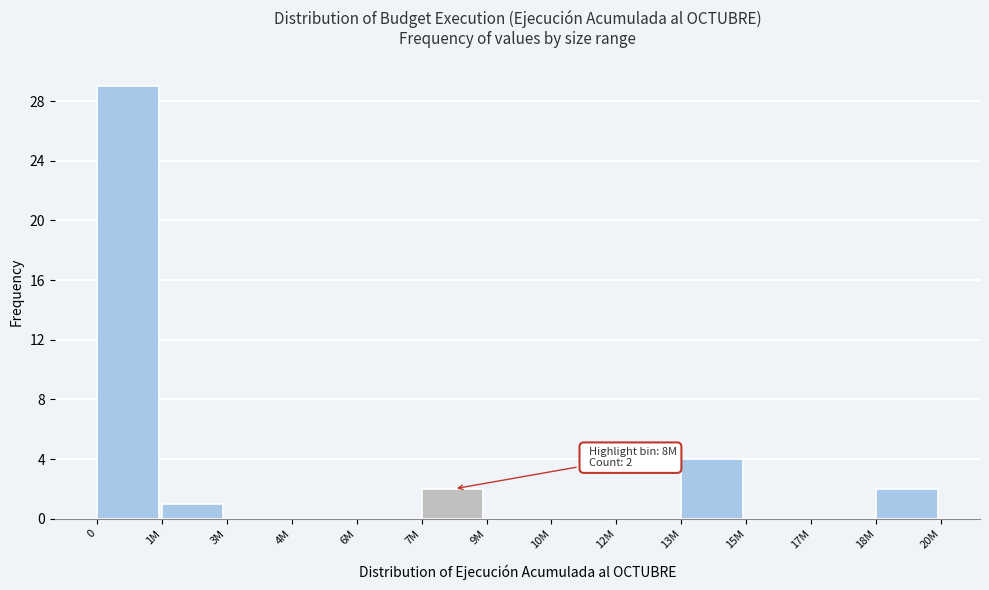

Reading left to right, list all the values displayed in this chart.

0=29	1M=1	3M=0	4M=0	6M=0	7M=2	9M=0	10M=0	12M=0	13M=4	15M=0	17M=0	18M=2